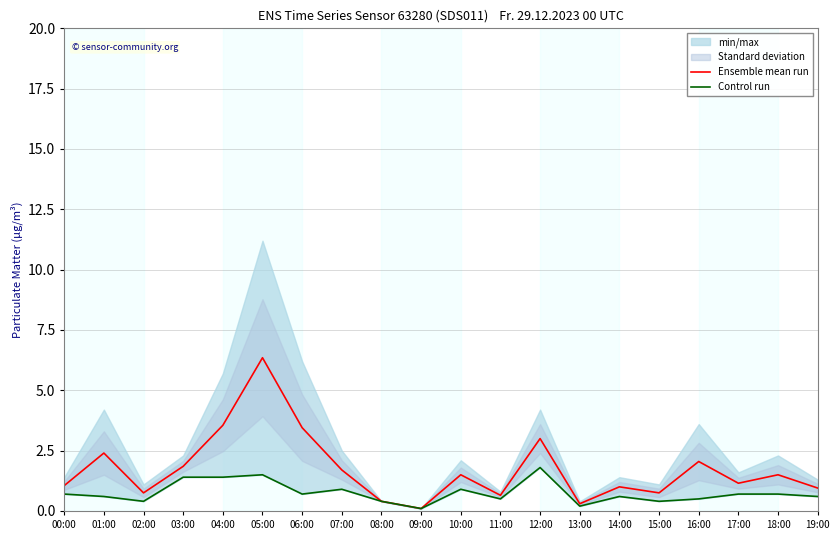

At which category does the chart reach its minimum across all series?

09:00